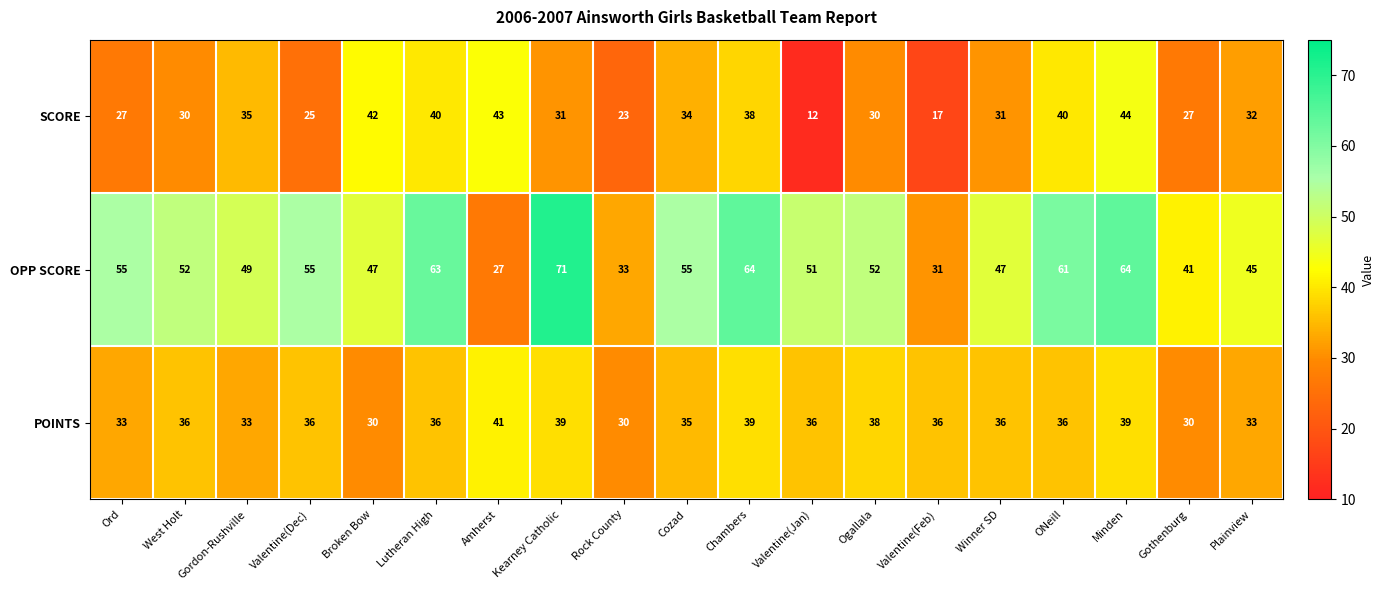

What is the greatest value displayed?

71